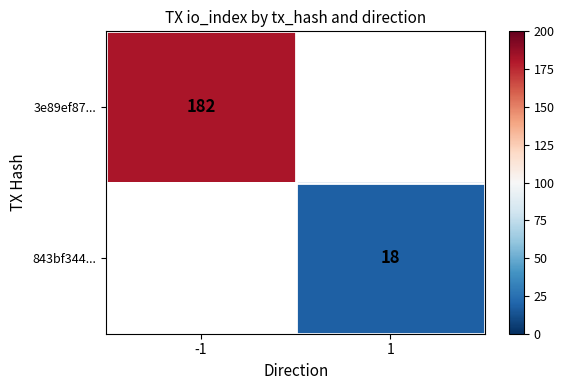

Is it true that 3e89ef87... equals 315.4 at -1?

False